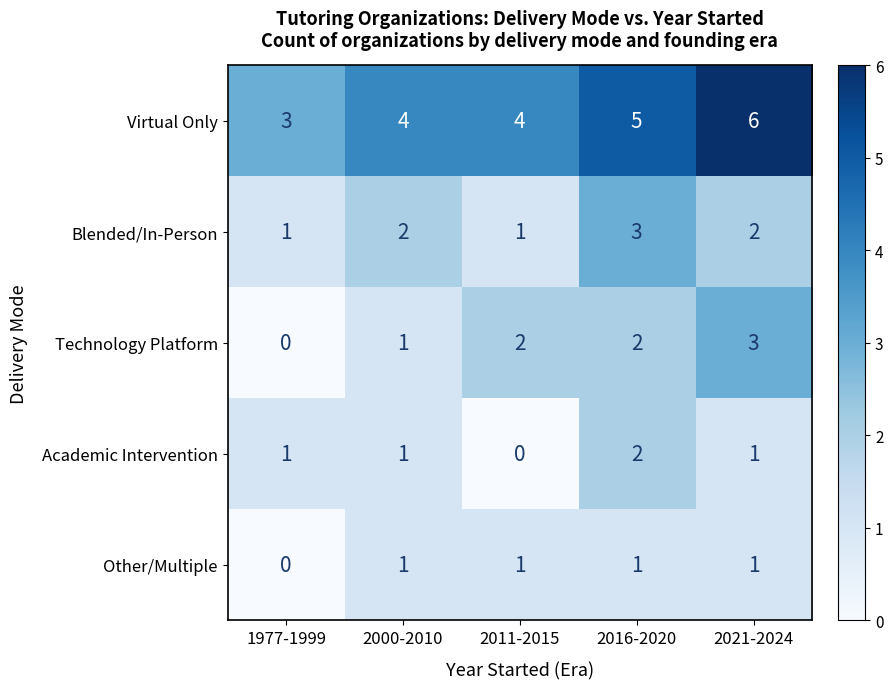

What is the sum of all Other/Multiple values?

4